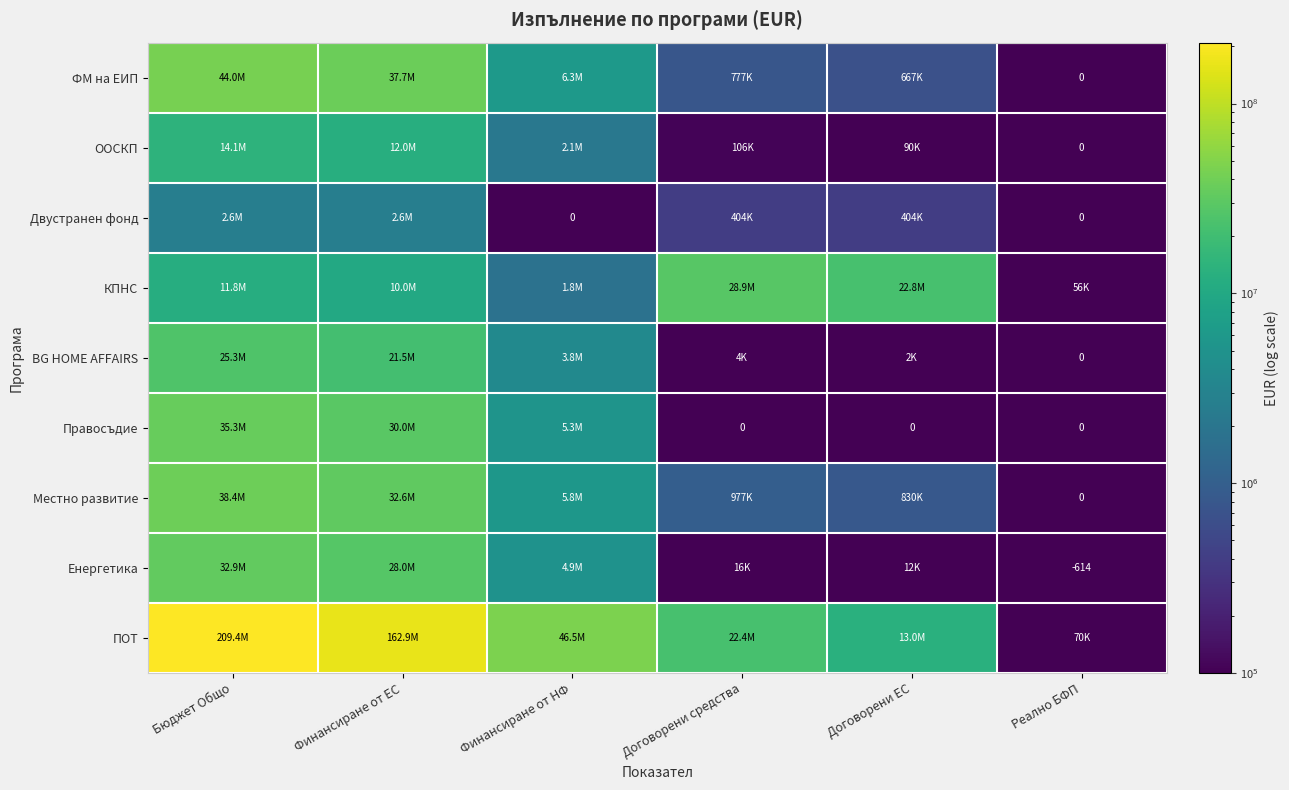

What is the total value across all series at Договорени средства?

53603629.3